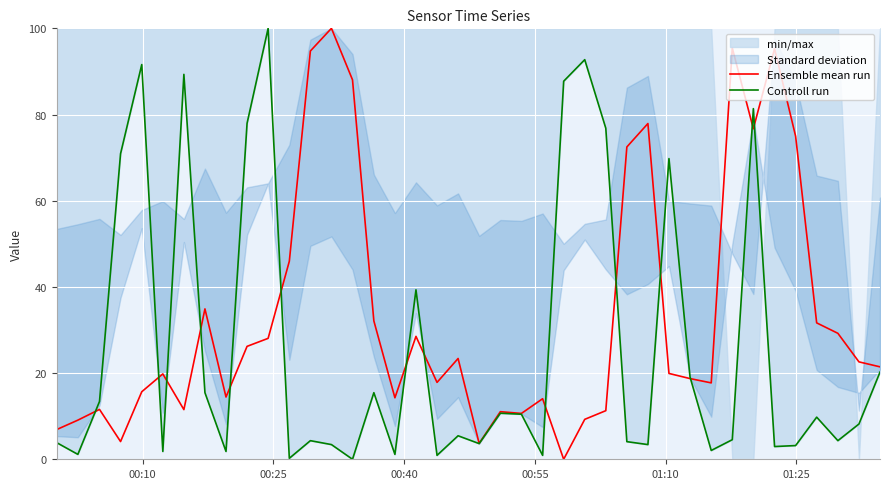

Reading left to right, transcribe all the data shown in this chart.

Ensemble mean run: 6.9	9.1	11.6	4.1	15.7	19.8	11.5	34.9	14.4	26.2	28.1	45.9	94.7	100.0	88.1	32.1	14.3	28.5	17.8	23.4	3.7	11.0	10.6	14.1	0.0	9.3	11.3	72.5	77.9	19.9	18.7	17.7	95.4	76.7	95.3	75.0	31.7	29.2	22.6	21.5
Controll run: 3.9	1.1	13.4	70.9	91.6	1.8	89.3	15.5	1.8	78.0	100.0	0.2	4.3	3.4	0.0	15.5	1.1	39.3	0.9	5.5	3.6	10.7	10.5	0.9	87.7	92.7	76.8	4.1	3.4	69.8	19.1	2.0	4.5	81.4	3.0	3.2	9.8	4.3	8.2	20.2